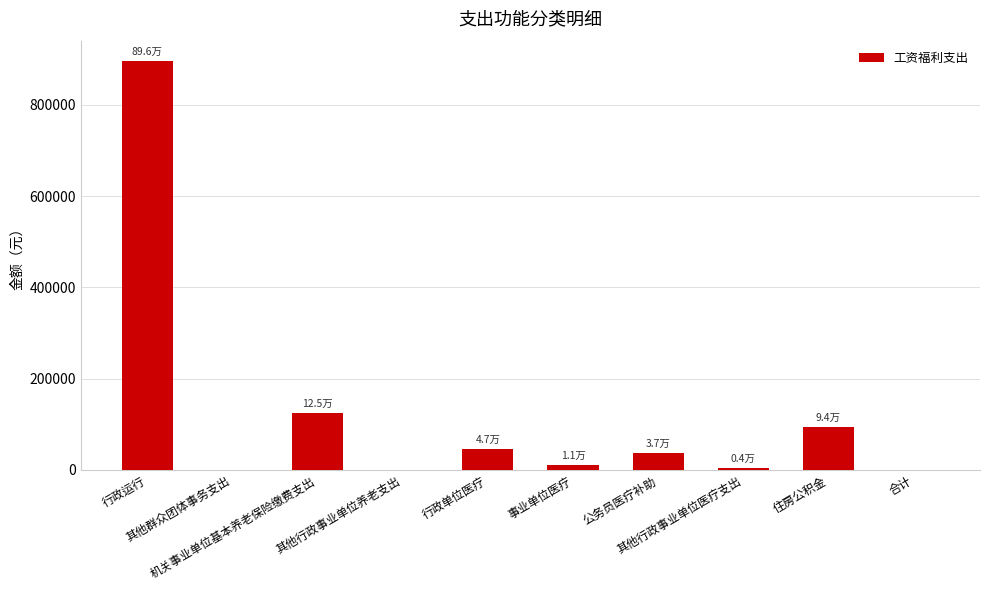

What is the sum of all values?

1213376.5